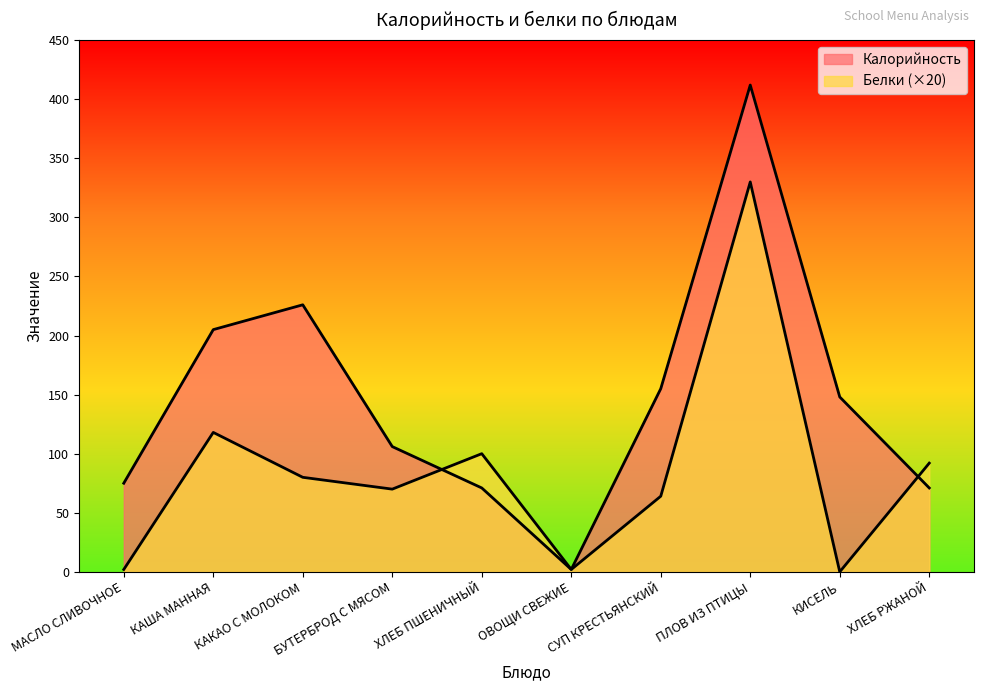

Does the chart display data point markers on the line(s)?

No